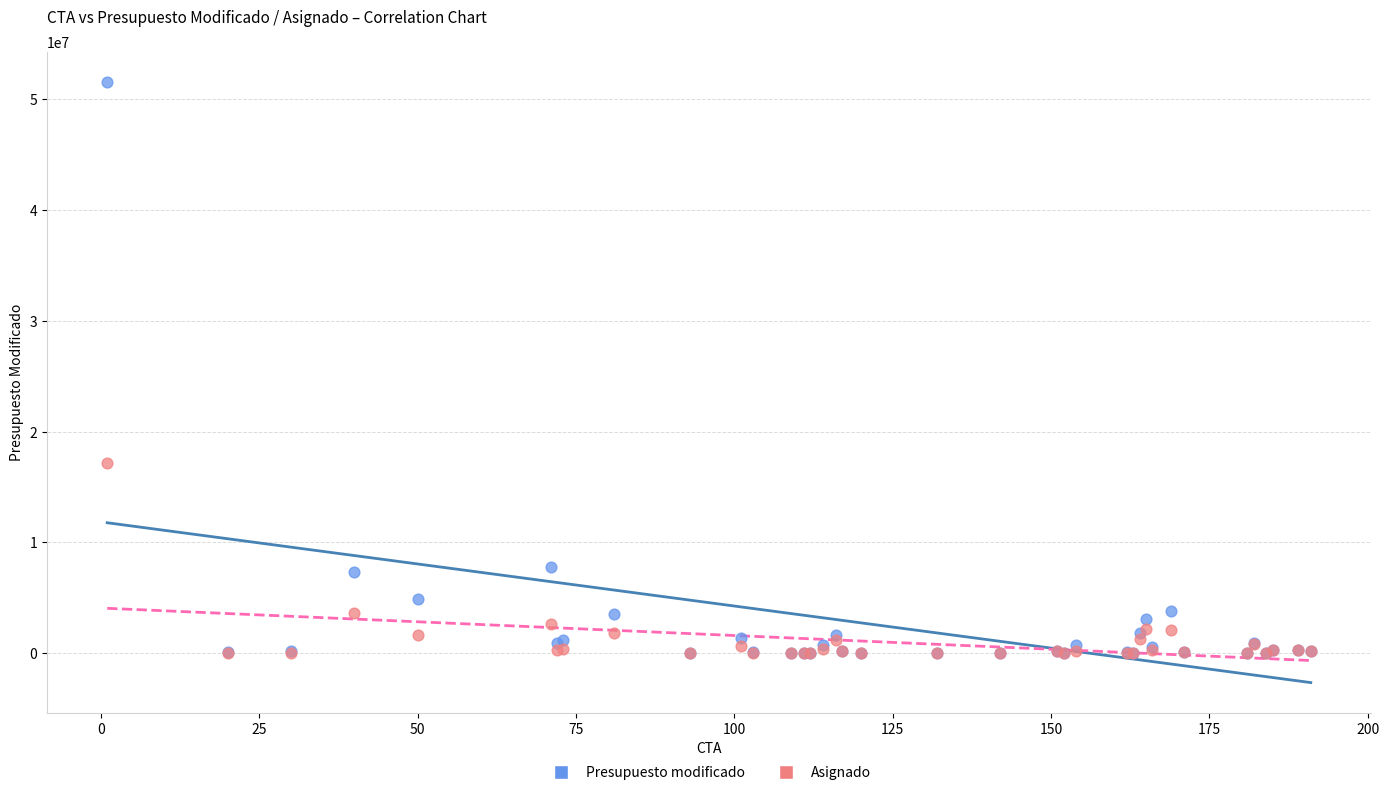

In the Presupuesto modificado series, what Y value is closest to 25791560?

7771114